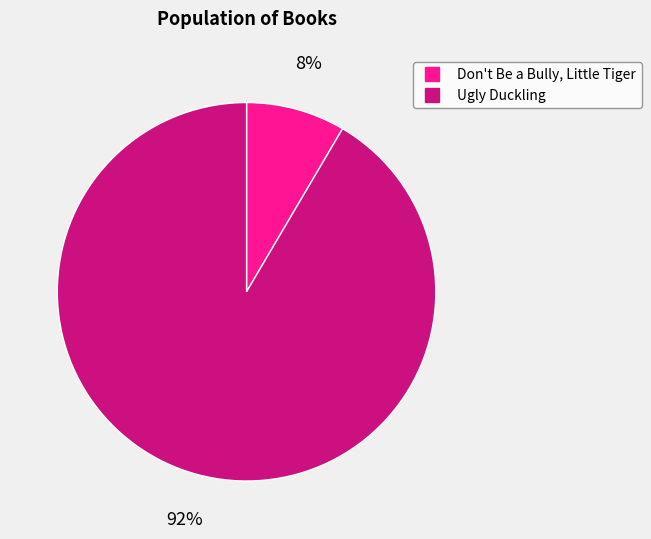

Does any single category account for the majority?

Yes